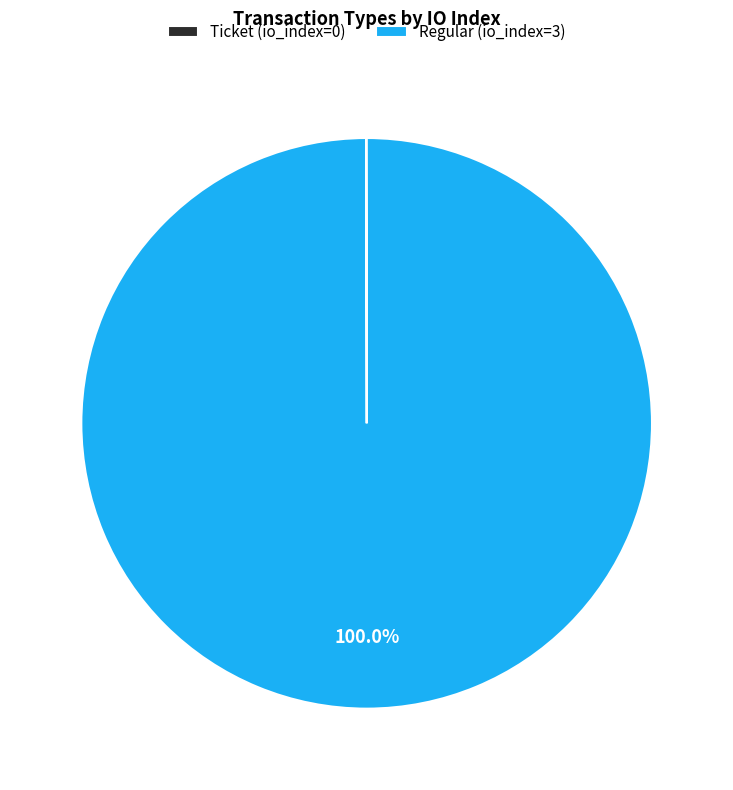

Does Regular (io_index=3) account for over 50% of the chart?

Yes